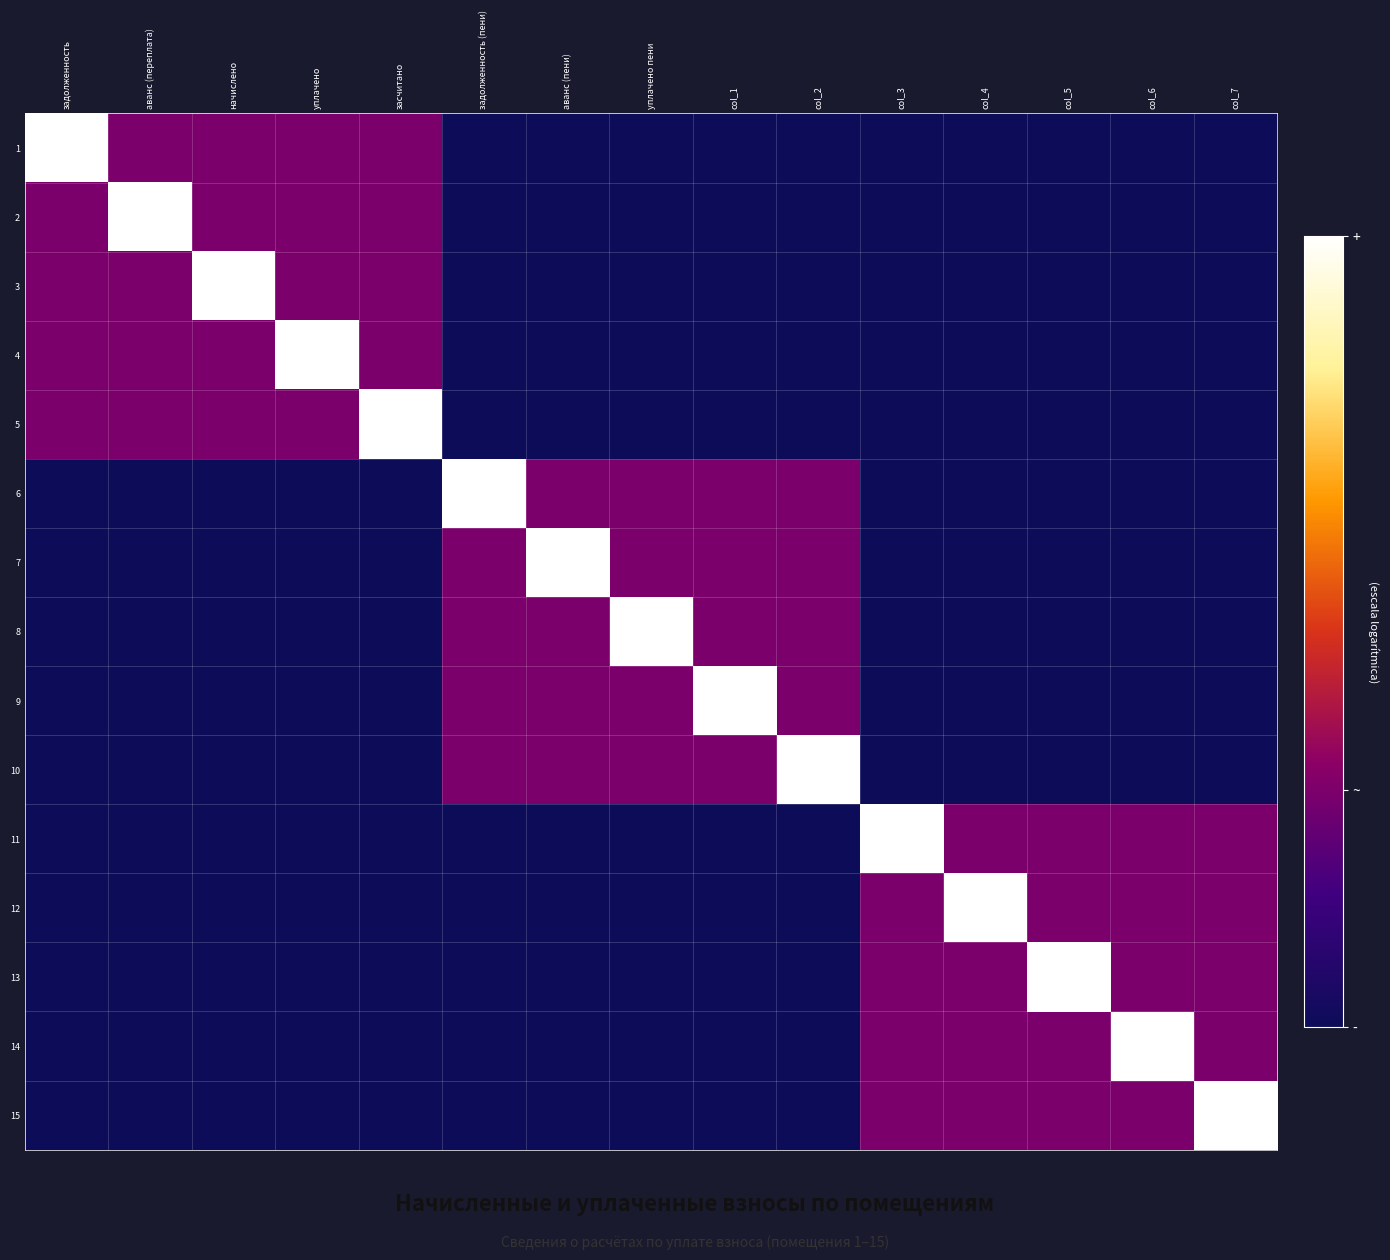

What is the difference between the highest and lowest values at уплачено пени?

1.0